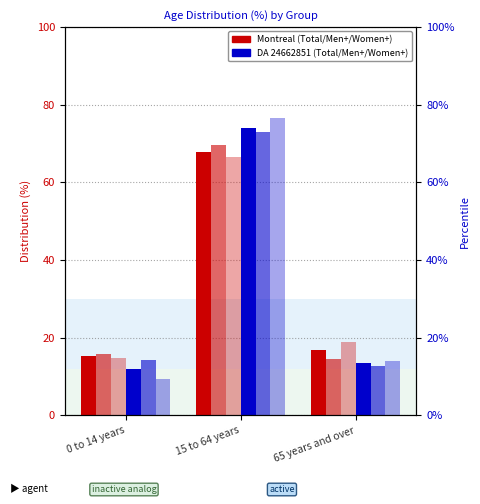

What is the spread (max minus min) of values at 0 to 14 years?

6.5